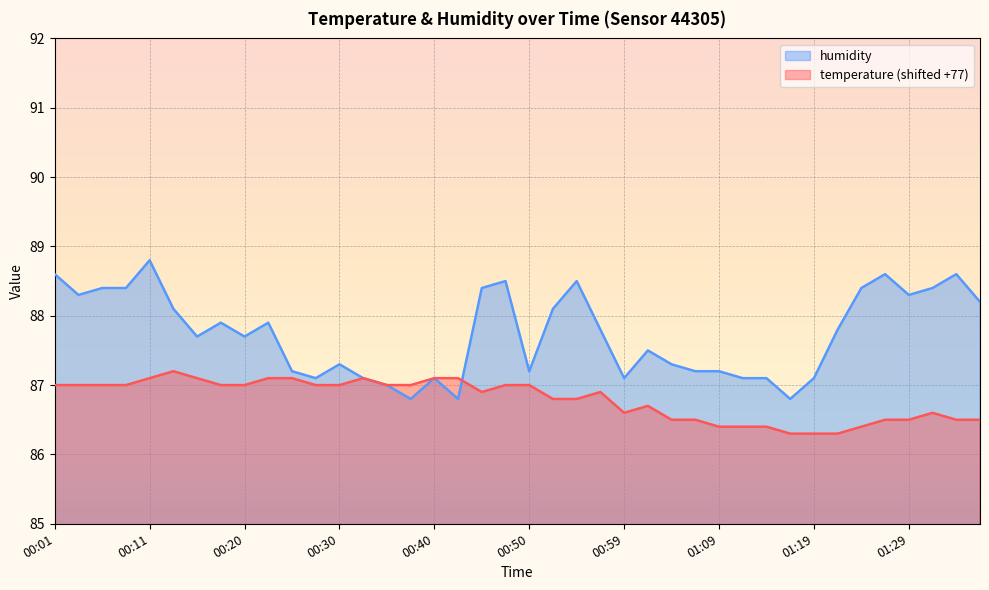

Is the value of temperature at 01:14 greater than the value of humidity at 00:13?

No